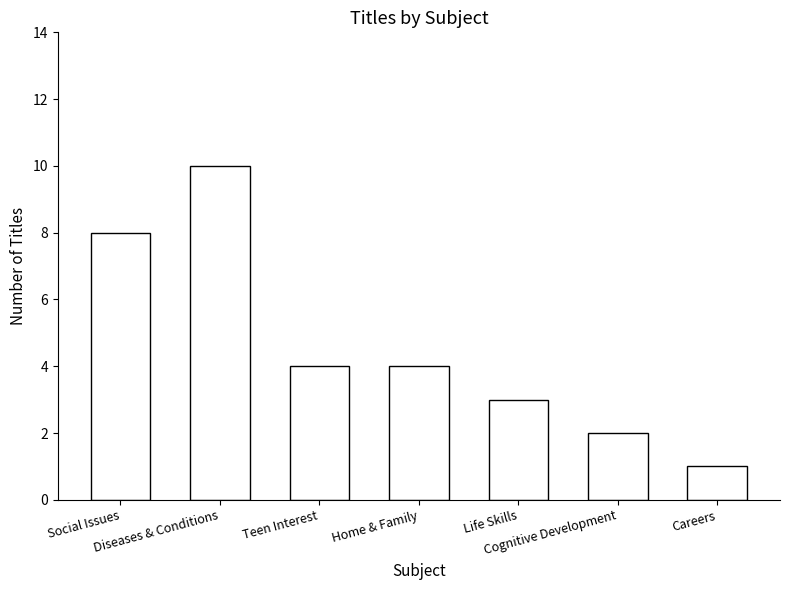

What is the difference between the second highest and minimum values?

7